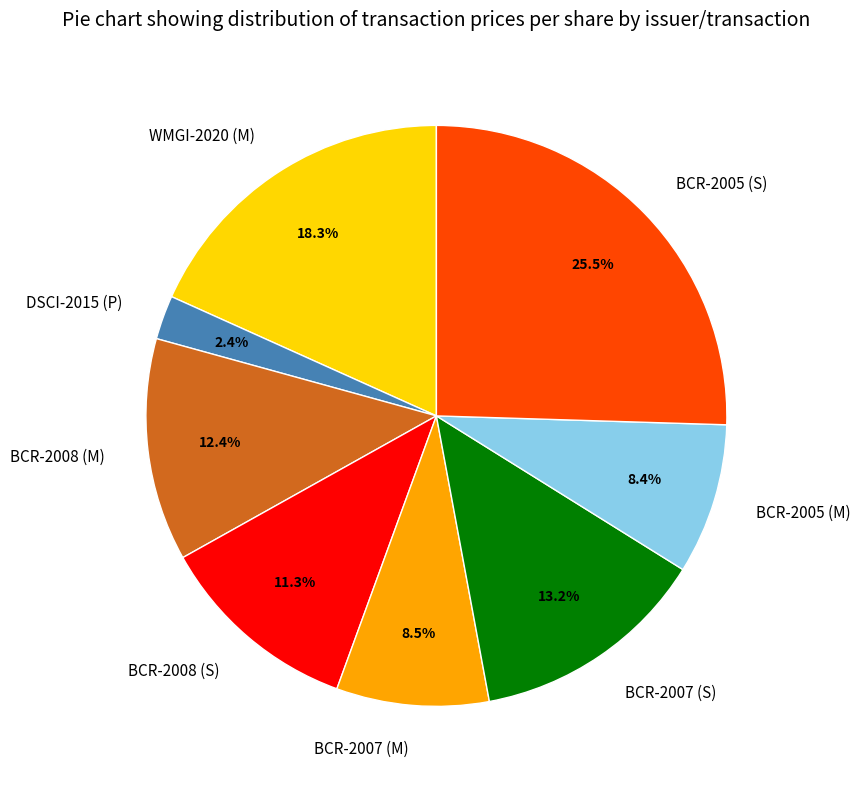

What portion of the pie excludes DSCI-2015 (P)?

97.6%